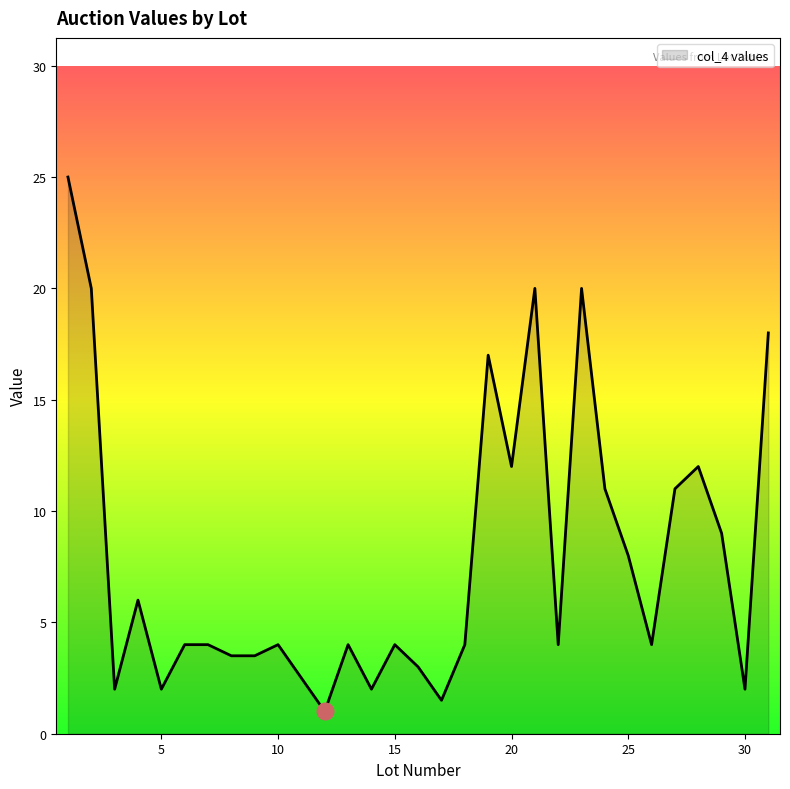

What is the difference between the maximum and minimum values?

24.0